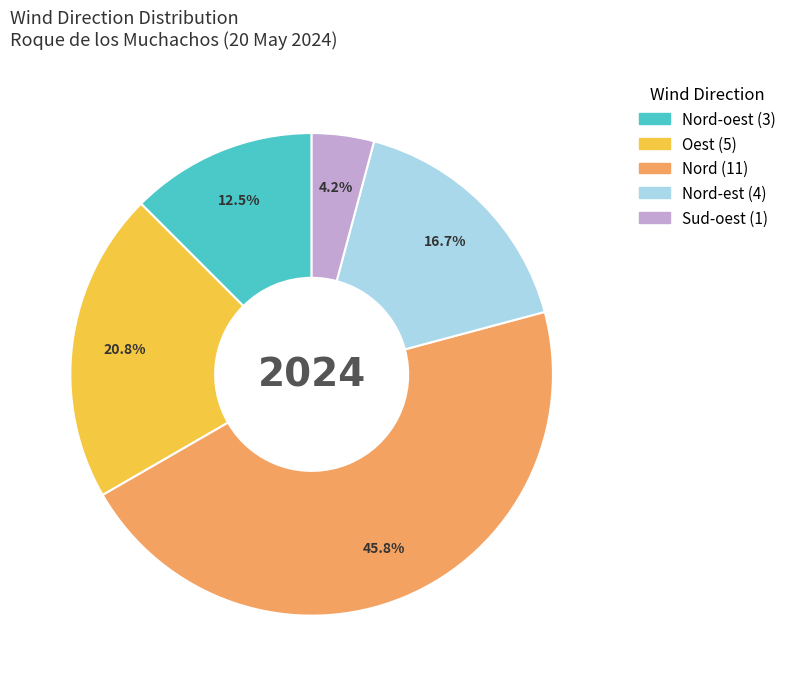

Count the number of slices in the pie.

5